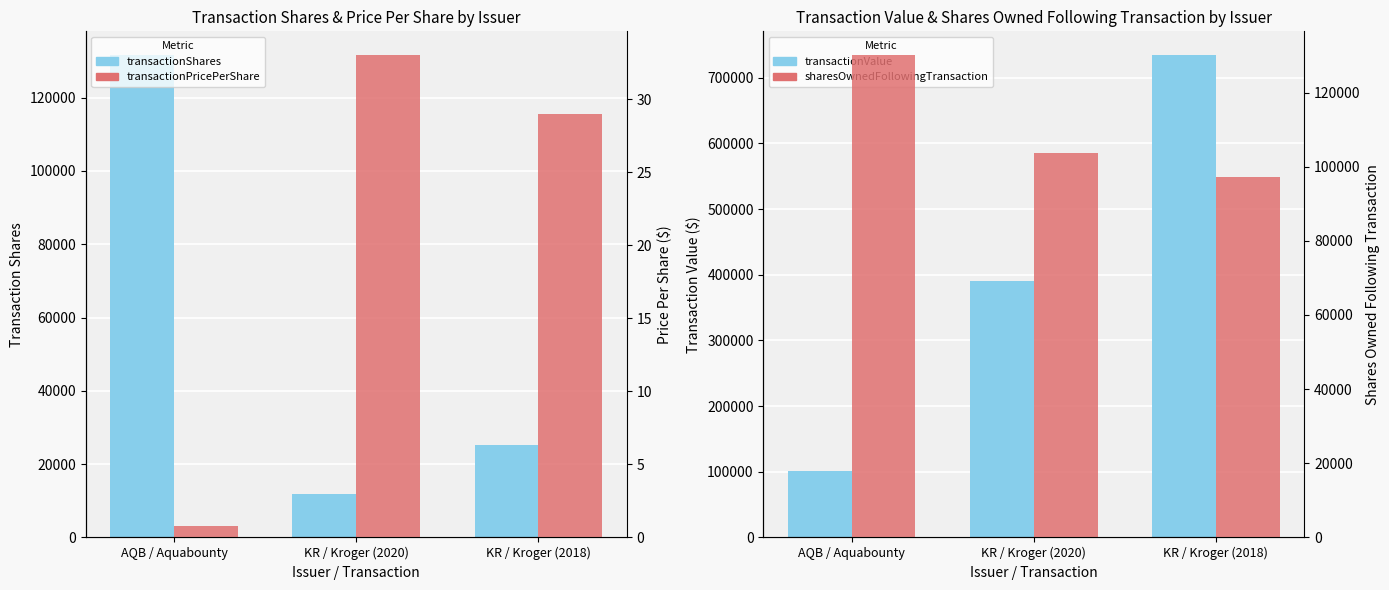

At which category is the sum across all series the highest?

KR / Kroger (2018)